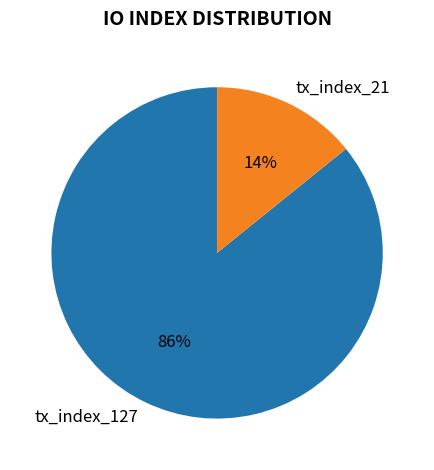

What is the smallest slice in the pie chart?

tx_index_21